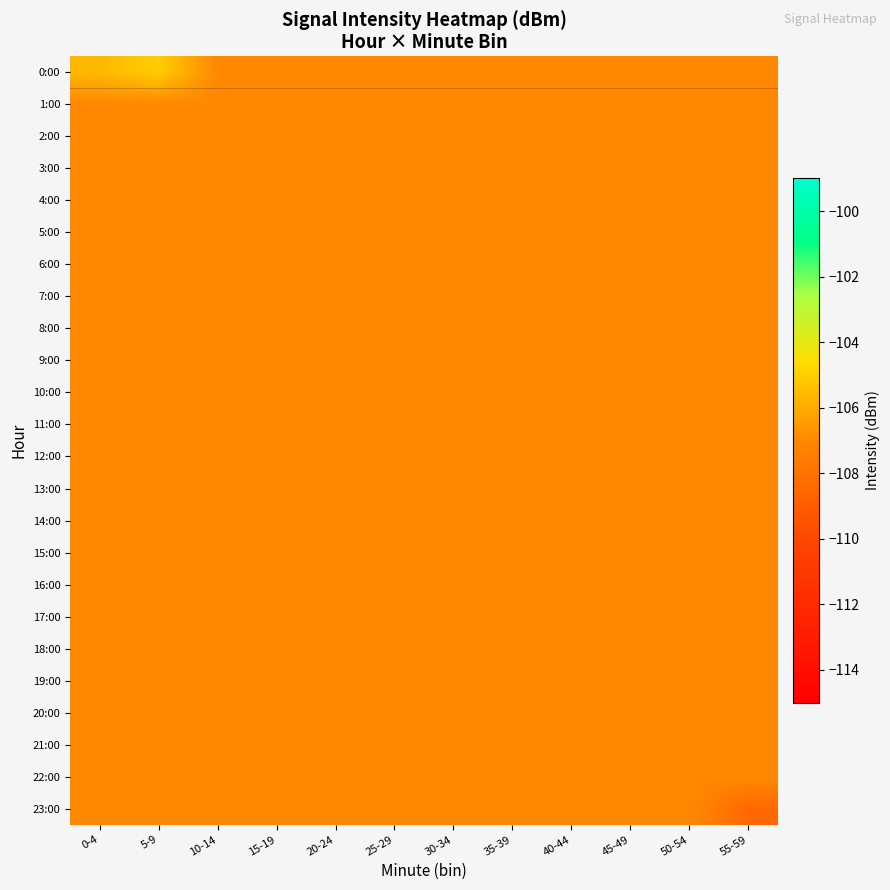

Reading left to right, extract all data points from this chart.

0:00: 0-4=-105.6	5-9=-105.0	10-14=-107.0	15-19=-107.0	20-24=-107.0	25-29=-107.0	30-34=-107.0	35-39=-107.0	40-44=-107.0	45-49=-107.0	50-54=-107.0	55-59=-107.0
1:00: 0-4=-107.0	5-9=-107.0	10-14=-107.0	15-19=-107.0	20-24=-107.0	25-29=-107.0	30-34=-107.0	35-39=-107.0	40-44=-107.0	45-49=-107.0	50-54=-107.0	55-59=-107.0
2:00: 0-4=-107.0	5-9=-107.0	10-14=-107.0	15-19=-107.0	20-24=-107.0	25-29=-107.0	30-34=-107.0	35-39=-107.0	40-44=-107.0	45-49=-107.0	50-54=-107.0	55-59=-107.0
3:00: 0-4=-107.0	5-9=-107.0	10-14=-107.0	15-19=-107.0	20-24=-107.0	25-29=-107.0	30-34=-107.0	35-39=-107.0	40-44=-107.0	45-49=-107.0	50-54=-107.0	55-59=-107.0
4:00: 0-4=-107.0	5-9=-107.0	10-14=-107.0	15-19=-107.0	20-24=-107.0	25-29=-107.0	30-34=-107.0	35-39=-107.0	40-44=-107.0	45-49=-107.0	50-54=-107.0	55-59=-107.0
5:00: 0-4=-107.0	5-9=-107.0	10-14=-107.0	15-19=-107.0	20-24=-107.0	25-29=-107.0	30-34=-107.0	35-39=-107.0	40-44=-107.0	45-49=-107.0	50-54=-107.0	55-59=-107.0
6:00: 0-4=-107.0	5-9=-107.0	10-14=-107.0	15-19=-107.0	20-24=-107.0	25-29=-107.0	30-34=-107.0	35-39=-107.0	40-44=-107.0	45-49=-107.0	50-54=-107.0	55-59=-107.0
7:00: 0-4=-107.0	5-9=-107.0	10-14=-107.0	15-19=-107.0	20-24=-107.0	25-29=-107.0	30-34=-107.0	35-39=-107.0	40-44=-107.0	45-49=-107.0	50-54=-107.0	55-59=-107.0
8:00: 0-4=-107.0	5-9=-107.0	10-14=-107.0	15-19=-107.0	20-24=-107.0	25-29=-107.0	30-34=-107.0	35-39=-107.0	40-44=-107.0	45-49=-107.0	50-54=-107.0	55-59=-107.0
9:00: 0-4=-107.0	5-9=-107.0	10-14=-107.0	15-19=-107.0	20-24=-107.0	25-29=-107.0	30-34=-107.0	35-39=-107.0	40-44=-107.0	45-49=-107.0	50-54=-107.0	55-59=-107.0
10:00: 0-4=-107.0	5-9=-107.0	10-14=-107.0	15-19=-107.0	20-24=-107.0	25-29=-107.0	30-34=-107.0	35-39=-107.0	40-44=-107.0	45-49=-107.0	50-54=-107.0	55-59=-107.0
11:00: 0-4=-107.0	5-9=-107.0	10-14=-107.0	15-19=-107.0	20-24=-107.0	25-29=-107.0	30-34=-107.0	35-39=-107.0	40-44=-107.0	45-49=-107.0	50-54=-107.0	55-59=-107.0
12:00: 0-4=-107.0	5-9=-107.0	10-14=-107.0	15-19=-107.0	20-24=-107.0	25-29=-107.0	30-34=-107.0	35-39=-107.0	40-44=-107.0	45-49=-107.0	50-54=-107.0	55-59=-107.0
13:00: 0-4=-107.0	5-9=-107.0	10-14=-107.0	15-19=-107.0	20-24=-107.0	25-29=-107.0	30-34=-107.0	35-39=-107.0	40-44=-107.0	45-49=-107.0	50-54=-107.0	55-59=-107.0
14:00: 0-4=-107.0	5-9=-107.0	10-14=-107.0	15-19=-107.0	20-24=-107.0	25-29=-107.0	30-34=-107.0	35-39=-107.0	40-44=-107.0	45-49=-107.0	50-54=-107.0	55-59=-107.0
15:00: 0-4=-107.0	5-9=-107.0	10-14=-107.0	15-19=-107.0	20-24=-107.0	25-29=-107.0	30-34=-107.0	35-39=-107.0	40-44=-107.0	45-49=-107.0	50-54=-107.0	55-59=-107.0
16:00: 0-4=-107.0	5-9=-107.0	10-14=-107.0	15-19=-107.0	20-24=-107.0	25-29=-107.0	30-34=-107.0	35-39=-107.0	40-44=-107.0	45-49=-107.0	50-54=-107.0	55-59=-107.0
17:00: 0-4=-107.0	5-9=-107.0	10-14=-107.0	15-19=-107.0	20-24=-107.0	25-29=-107.0	30-34=-107.0	35-39=-107.0	40-44=-107.0	45-49=-107.0	50-54=-107.0	55-59=-107.0
18:00: 0-4=-107.0	5-9=-107.0	10-14=-107.0	15-19=-107.0	20-24=-107.0	25-29=-107.0	30-34=-107.0	35-39=-107.0	40-44=-107.0	45-49=-107.0	50-54=-107.0	55-59=-107.0
19:00: 0-4=-107.0	5-9=-107.0	10-14=-107.0	15-19=-107.0	20-24=-107.0	25-29=-107.0	30-34=-107.0	35-39=-107.0	40-44=-107.0	45-49=-107.0	50-54=-107.0	55-59=-107.0
20:00: 0-4=-107.0	5-9=-107.0	10-14=-107.0	15-19=-107.0	20-24=-107.0	25-29=-107.0	30-34=-107.0	35-39=-107.0	40-44=-107.0	45-49=-107.0	50-54=-107.0	55-59=-107.0
21:00: 0-4=-107.0	5-9=-107.0	10-14=-107.0	15-19=-107.0	20-24=-107.0	25-29=-107.0	30-34=-107.0	35-39=-107.0	40-44=-107.0	45-49=-107.0	50-54=-107.0	55-59=-107.0
22:00: 0-4=-107.0	5-9=-107.0	10-14=-107.0	15-19=-107.0	20-24=-107.0	25-29=-107.0	30-34=-107.0	35-39=-107.0	40-44=-107.0	45-49=-107.0	50-54=-107.0	55-59=-107.0
23:00: 0-4=-107.0	5-9=-107.0	10-14=-107.0	15-19=-107.0	20-24=-107.0	25-29=-107.0	30-34=-107.0	35-39=-107.0	40-44=-107.0	45-49=-107.0	50-54=-107.0	55-59=-108.5